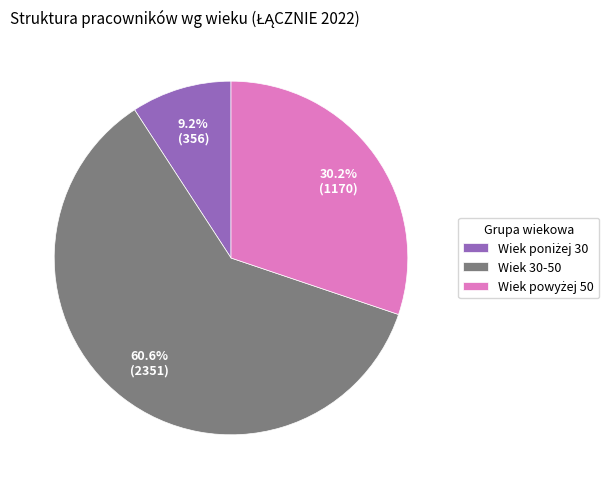

What is the largest slice in the pie chart?

Wiek 30-50